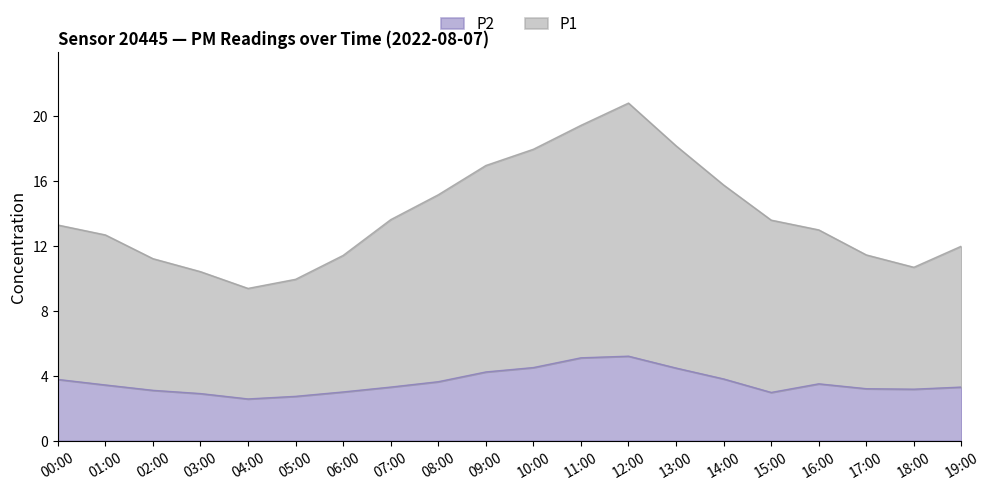

At which category does the chart reach its minimum across all series?

04:00